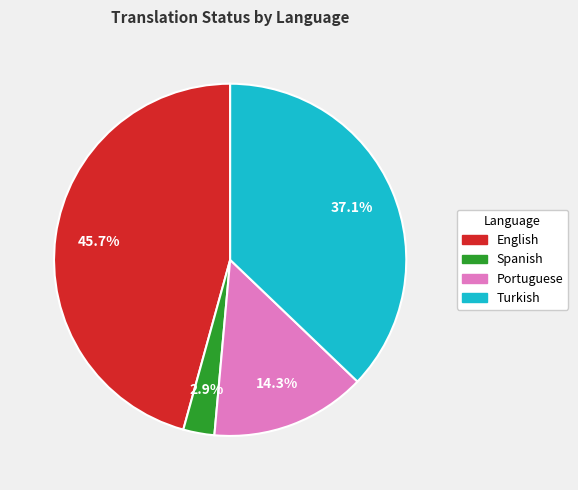

Is there any slice that represents more than half of the pie?

No